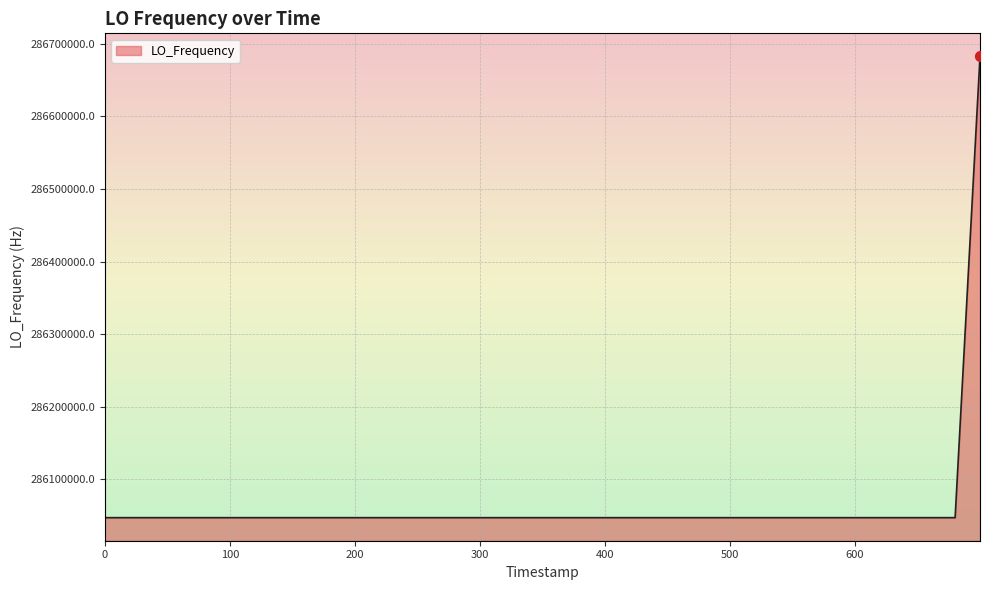

What is the smallest value displayed?

286046998.1